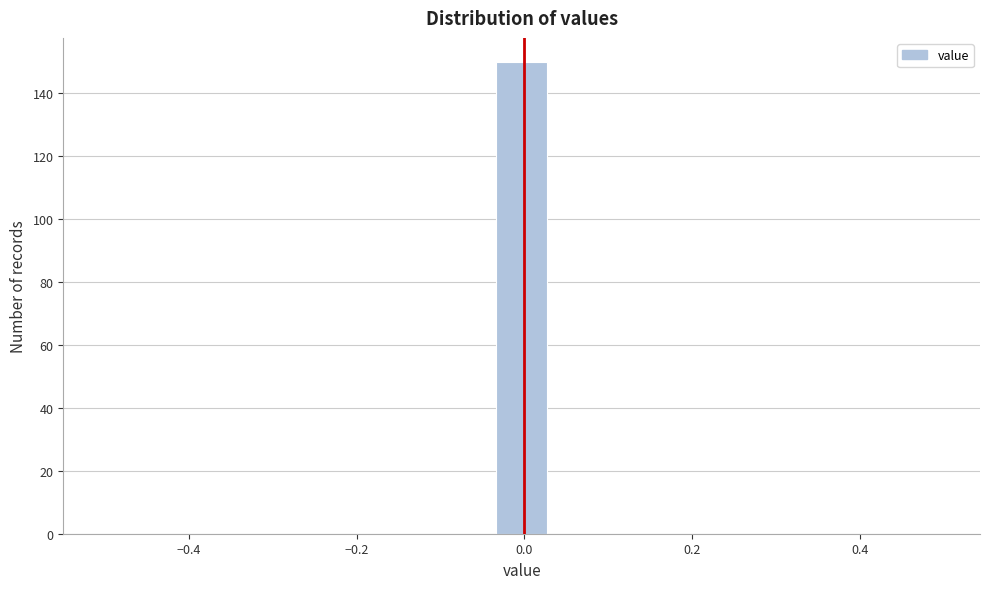

Read against the x-axis, roughly where is the centre of the tallest bar?

0.00